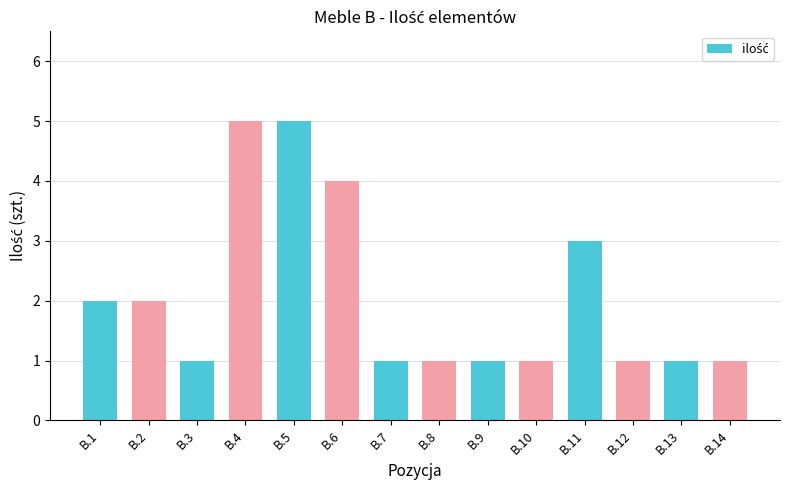

Count the values in the range 1 to 3.

11